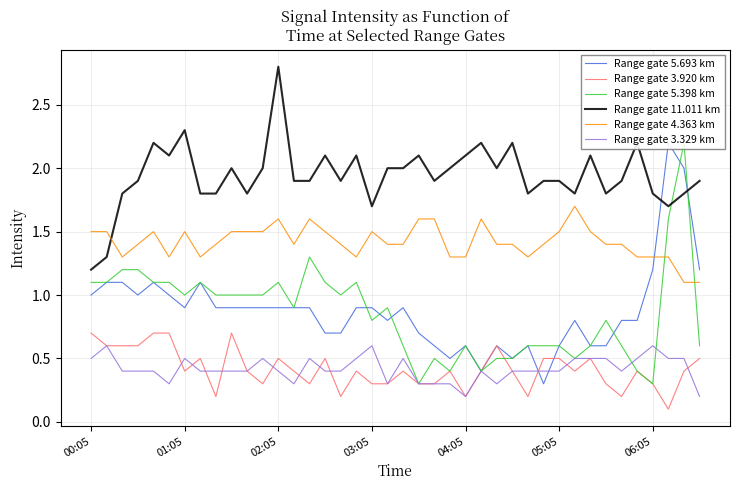

The value of Range gate 4.363 km at 33 is 1.4. True or false?

True